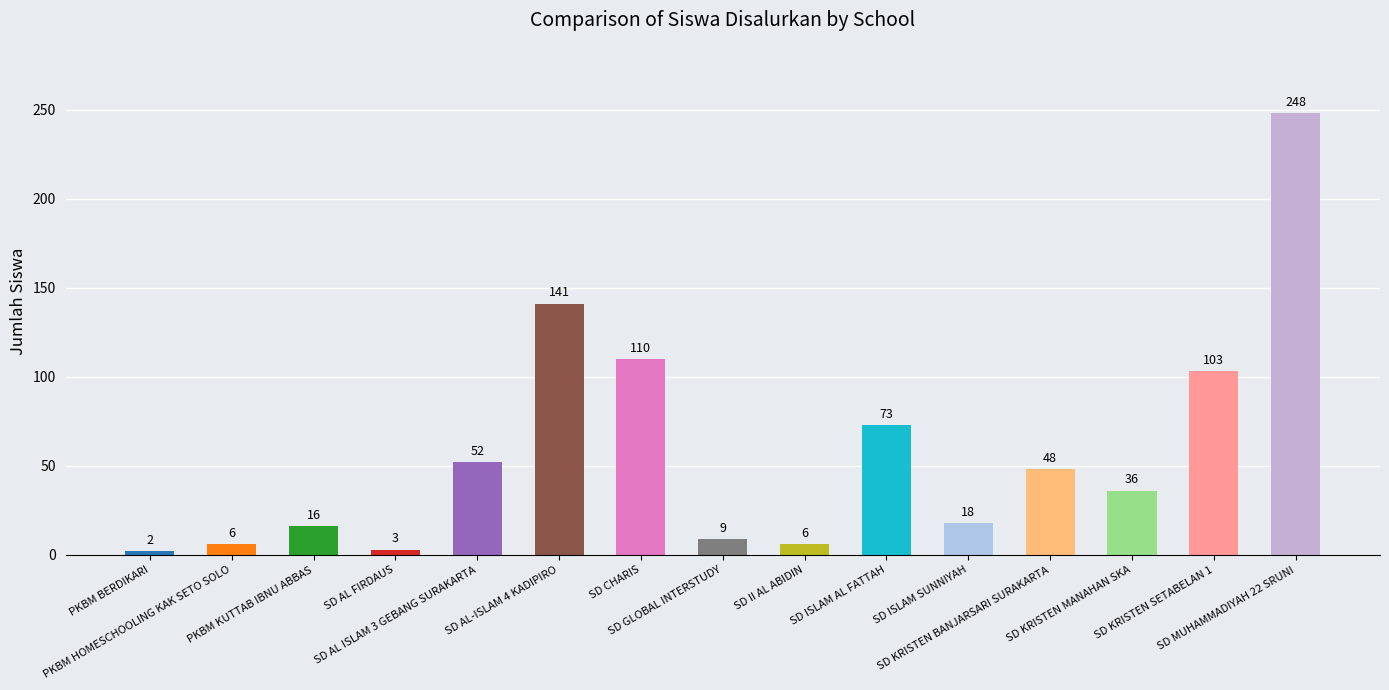

What is the change in value from SD GLOBAL INTERSTUDY to SD KRISTEN SETABELAN 1?

+94